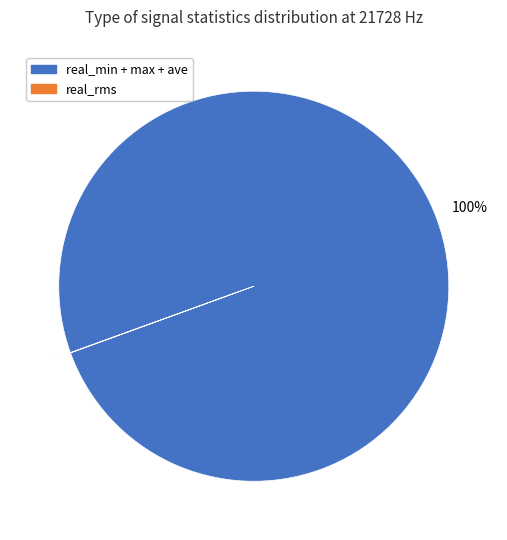

Does any single category account for the majority?

Yes